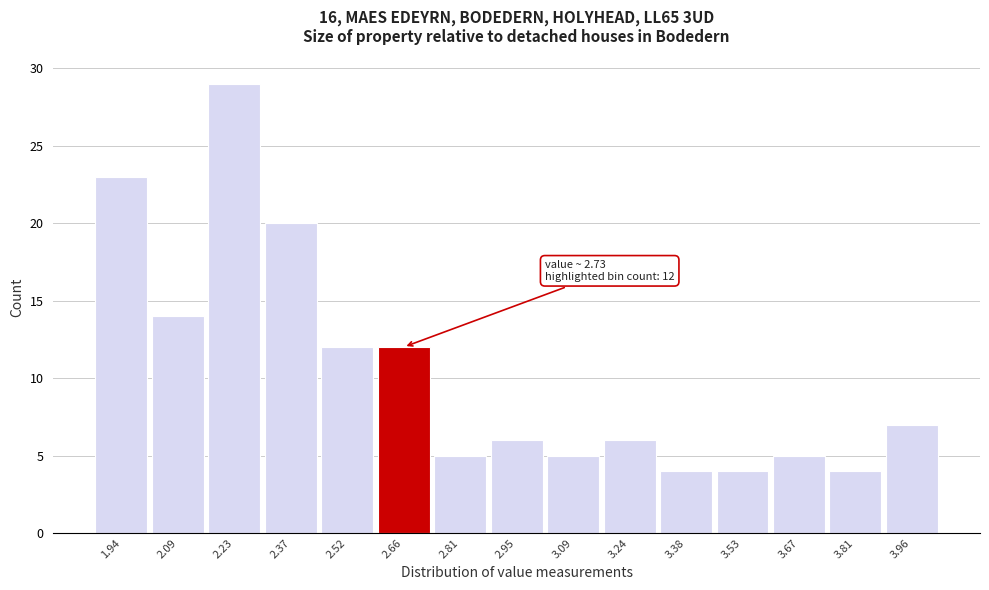

Which range on the x-axis has the tallest bar?

2.158 to 2.302